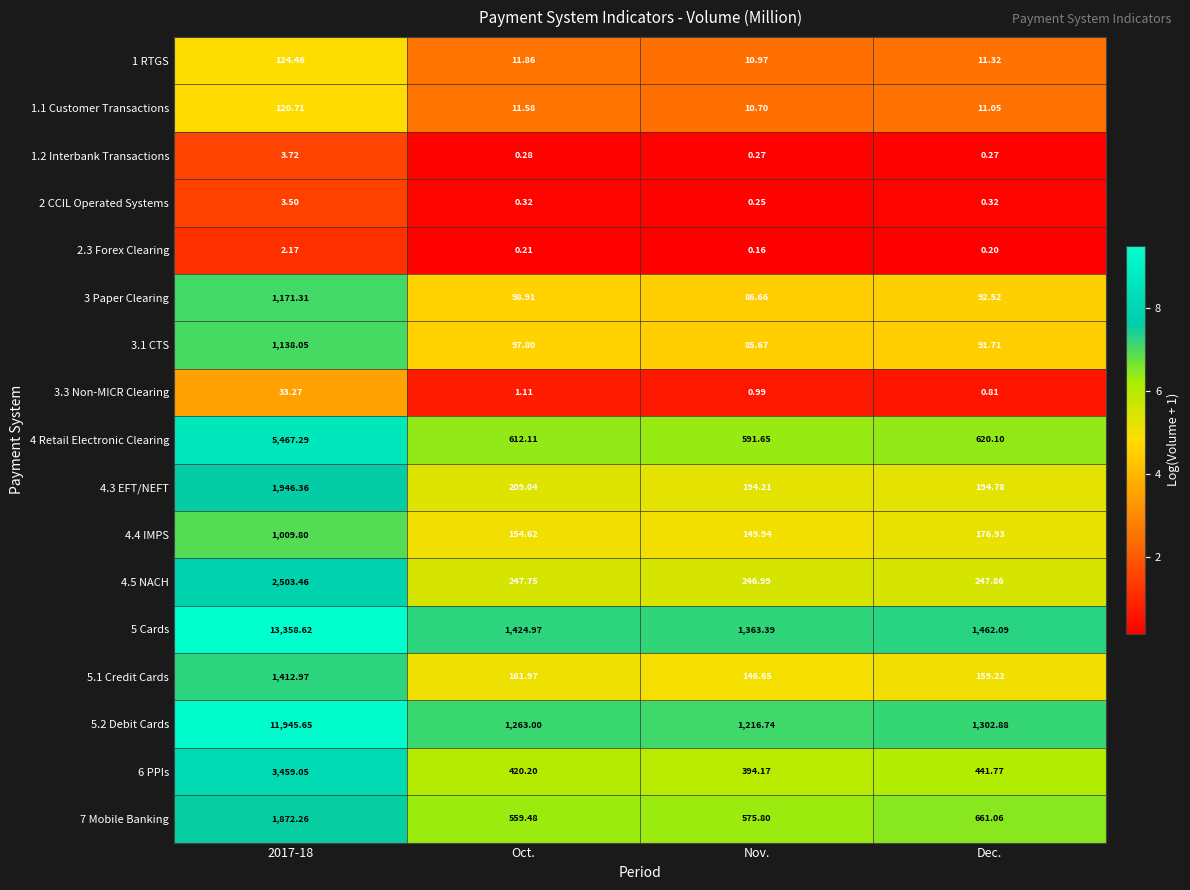

What is the difference between the highest and lowest values at Dec.?

1461.9